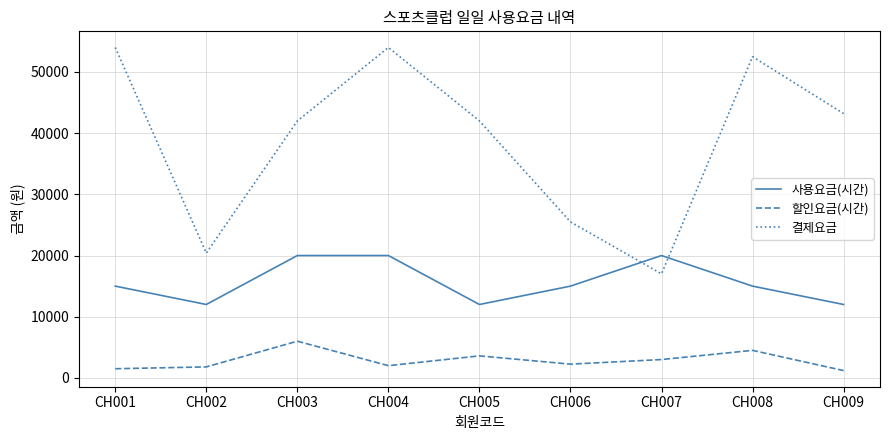

Is it true that 사용요금(시간) equals 20000 at CH004?

True